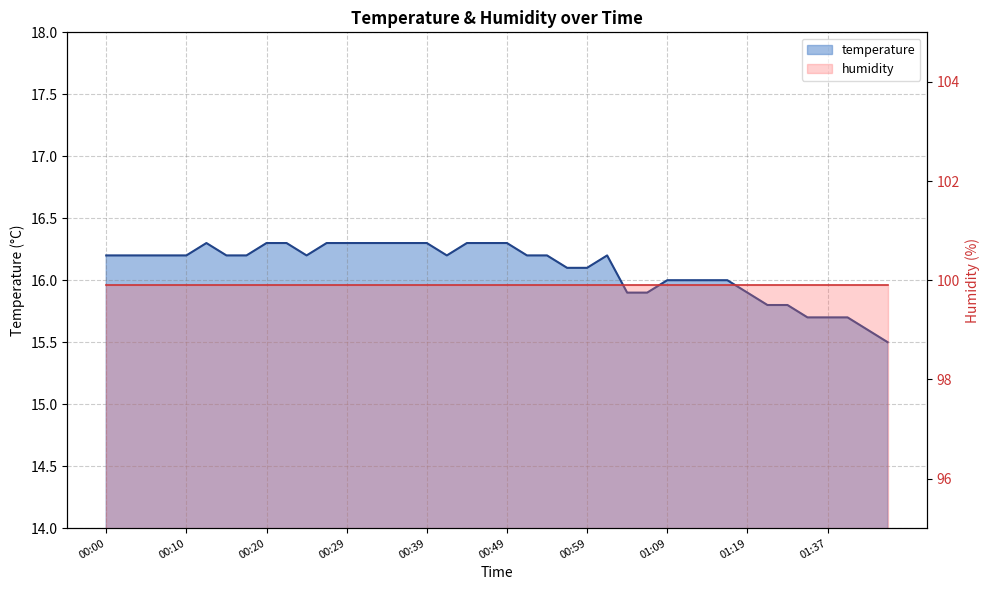

Reading left to right, transcribe all the data shown in this chart.

00:00=16.2	00:03=16.2	00:05=16.2	00:07=16.2	00:10=16.2	00:12=16.3	00:15=16.2	00:17=16.2	00:20=16.3	00:22=16.3	00:24=16.2	00:27=16.3	00:29=16.3	00:32=16.3	00:34=16.3	00:37=16.3	00:39=16.3	00:42=16.2	00:44=16.3	00:47=16.3	00:49=16.3	00:52=16.2	00:54=16.2	00:56=16.1	00:59=16.1	01:01=16.2	01:04=15.9	01:06=15.9	01:09=16.0	01:11=16.0	01:13=16.0	01:16=16.0	01:19=15.9	01:29=15.8	01:32=15.8	01:35=15.7	01:37=15.7	01:40=15.7	01:42=15.6	01:45=15.5